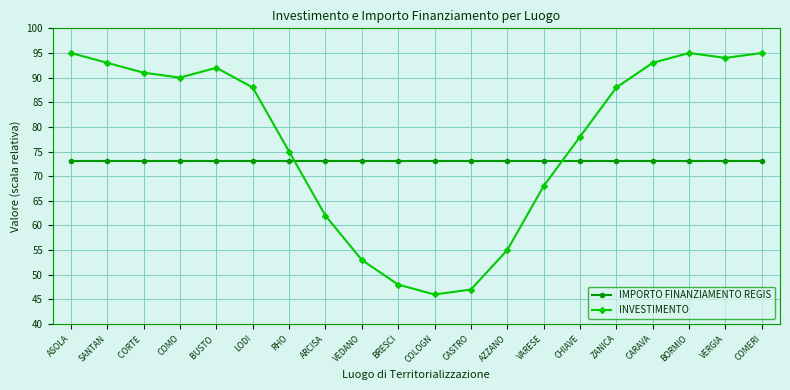

What is the sum of the IMPORTO FINANZIAMENTO REGIS values at AZZANO and CORTE ?

146.0